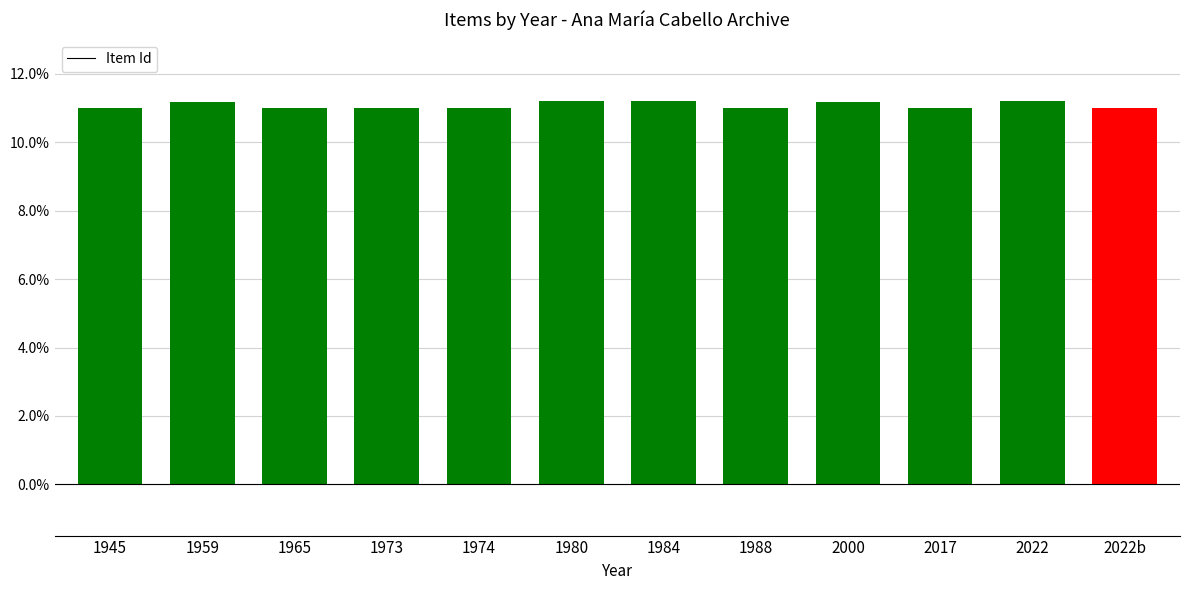

What is the difference between the values at 1984 and 1973?

0.2